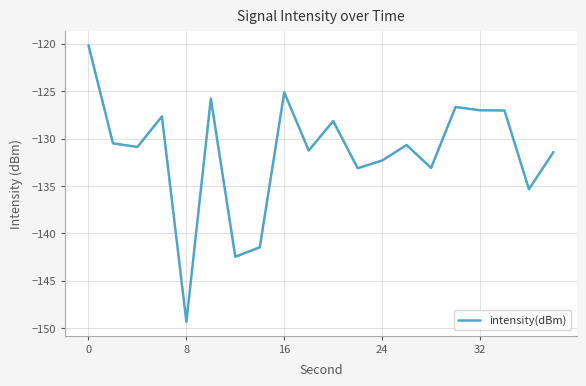

What is the maximum value shown in the chart?

-120.2